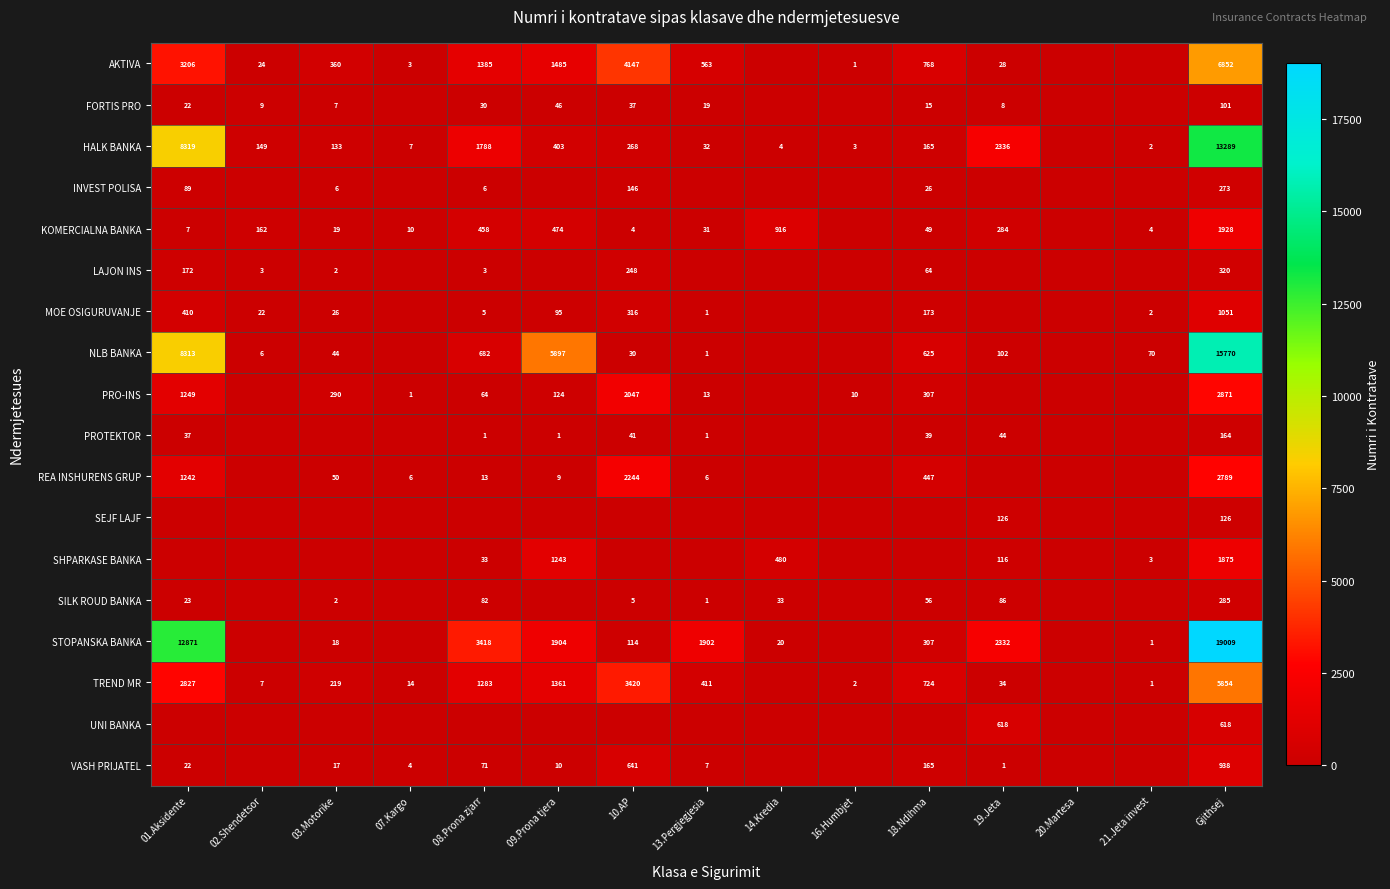

Is the value of REA INSHURENS GRUP at Gjithsej greater than the value of SILK ROUD BANKA at 19.Jeta?

Yes